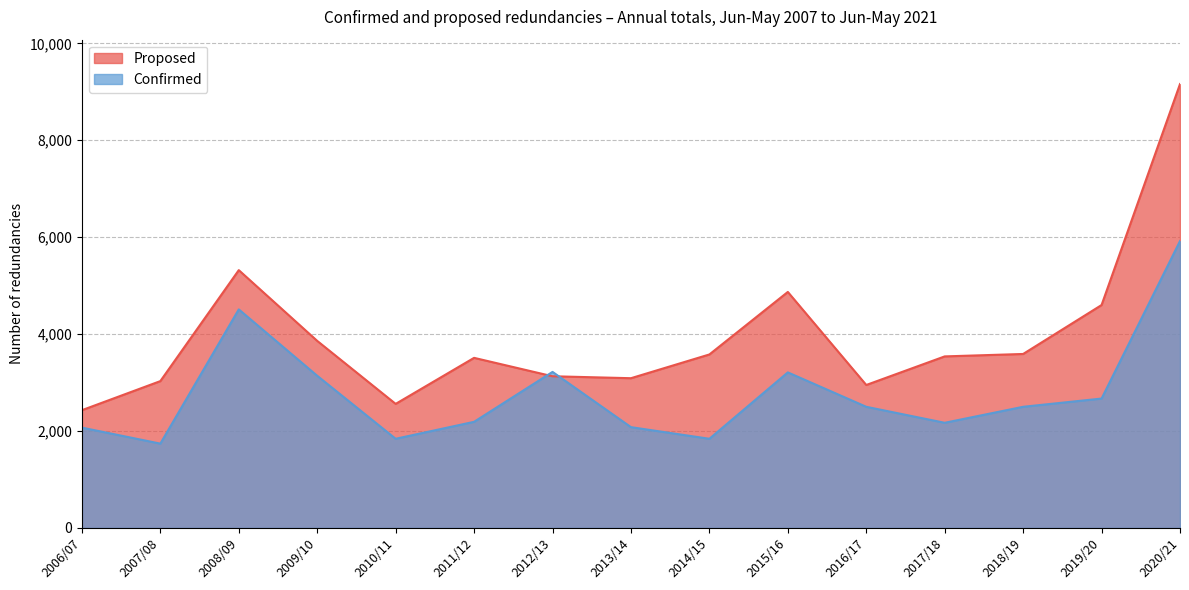

How many lines are shown in the chart?

2